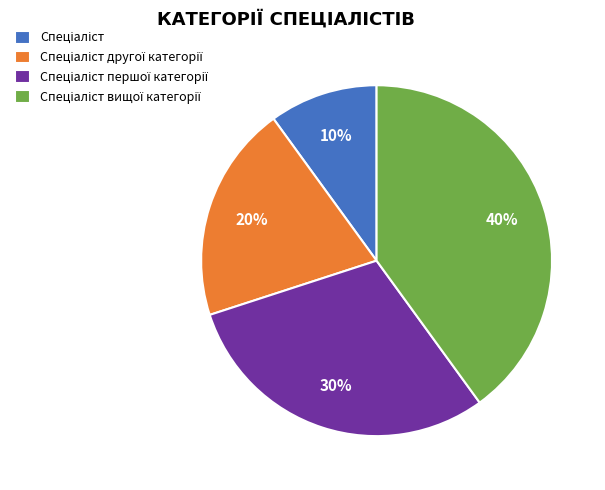

Is there any slice that represents more than half of the pie?

No